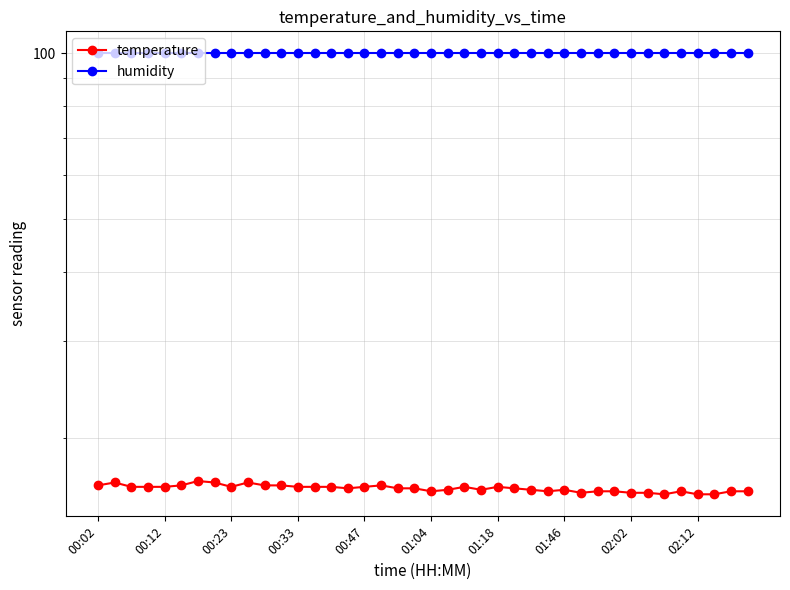

What is the difference between the highest and lowest values at 02:12?

83.3